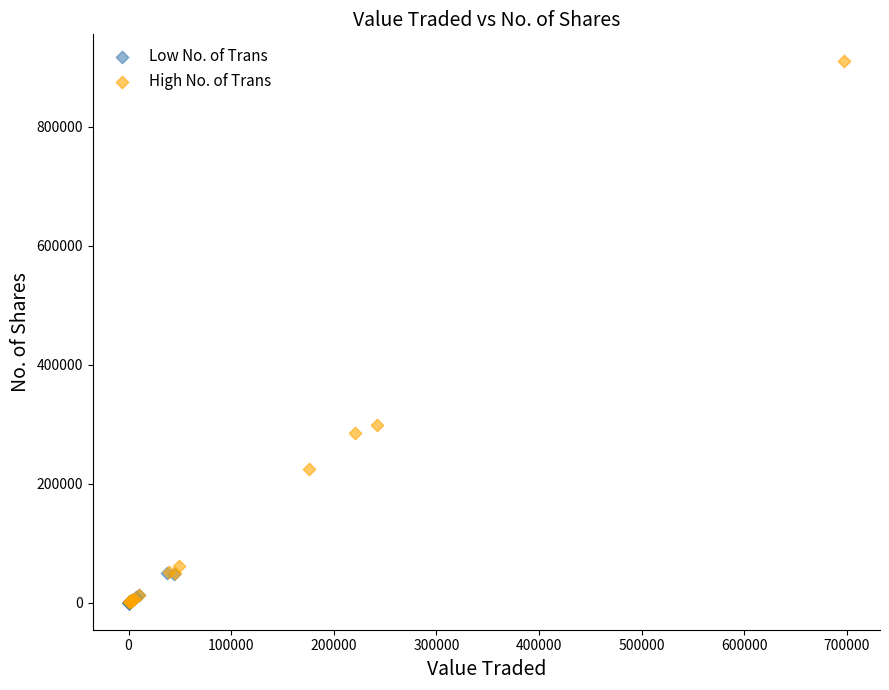

Which series has the largest Y range (max minus min)?

High No. of Trans